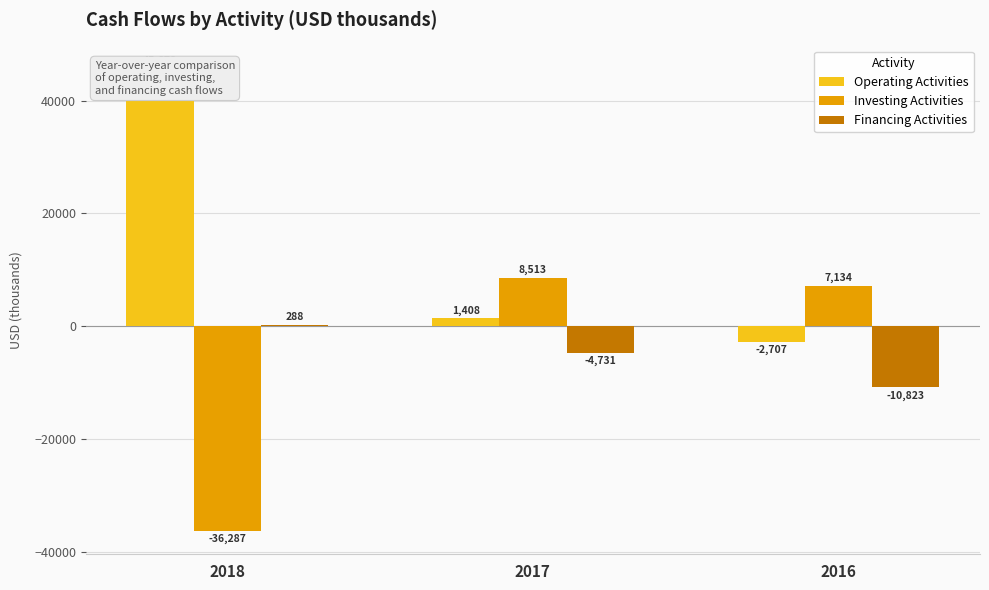

What is the average value of the Operating Activities series?

14793